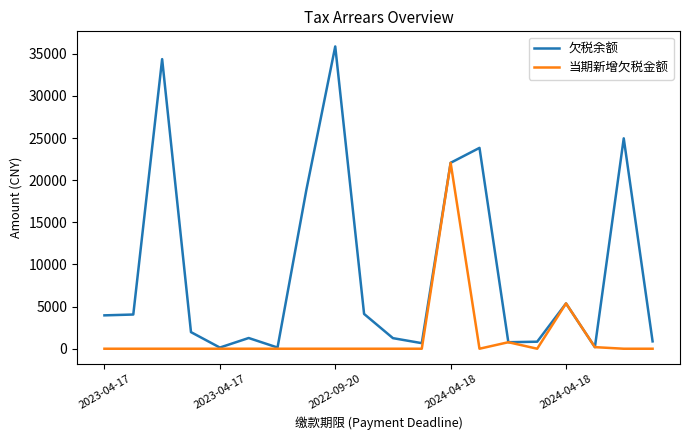

What is the difference between the second highest and minimum values in the 当期新增欠税金额 series?

5376.1